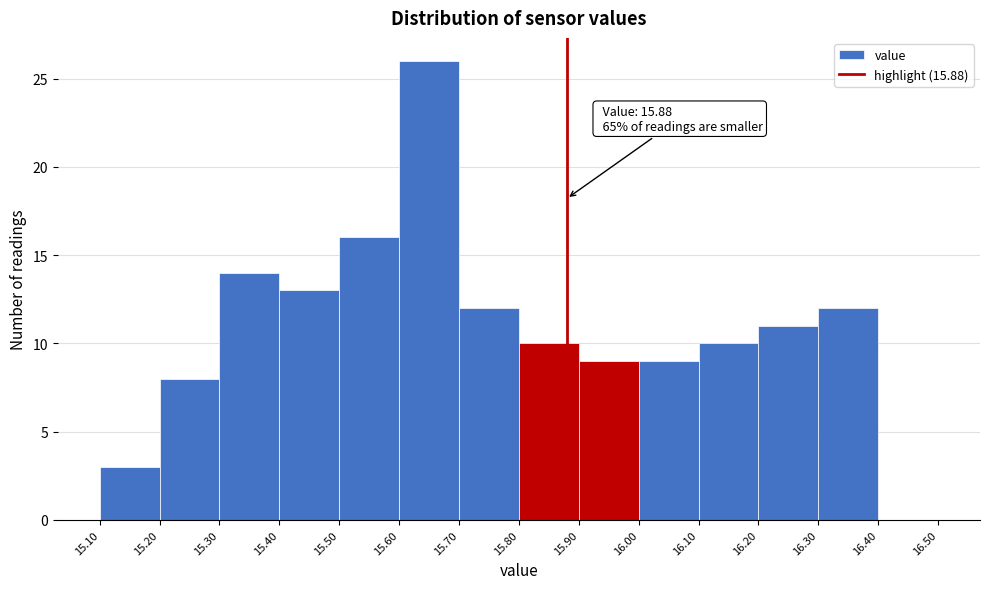

Which range on the x-axis has the tallest bar?

15.60 to 15.70